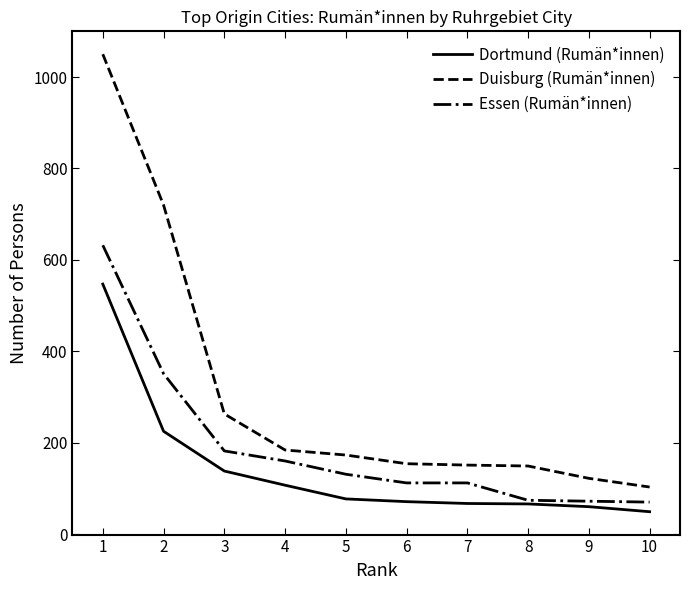

What is the total value across all series at 1?

2229